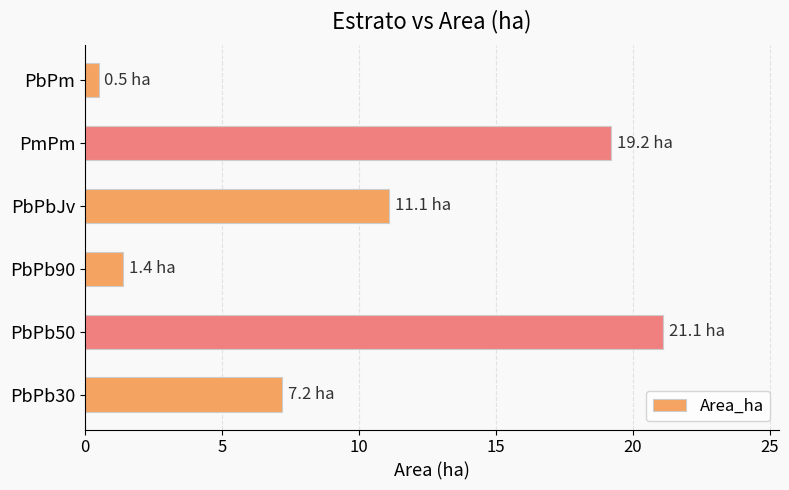

What is the change in value from PbPb50 to PbPb90?

-19.7